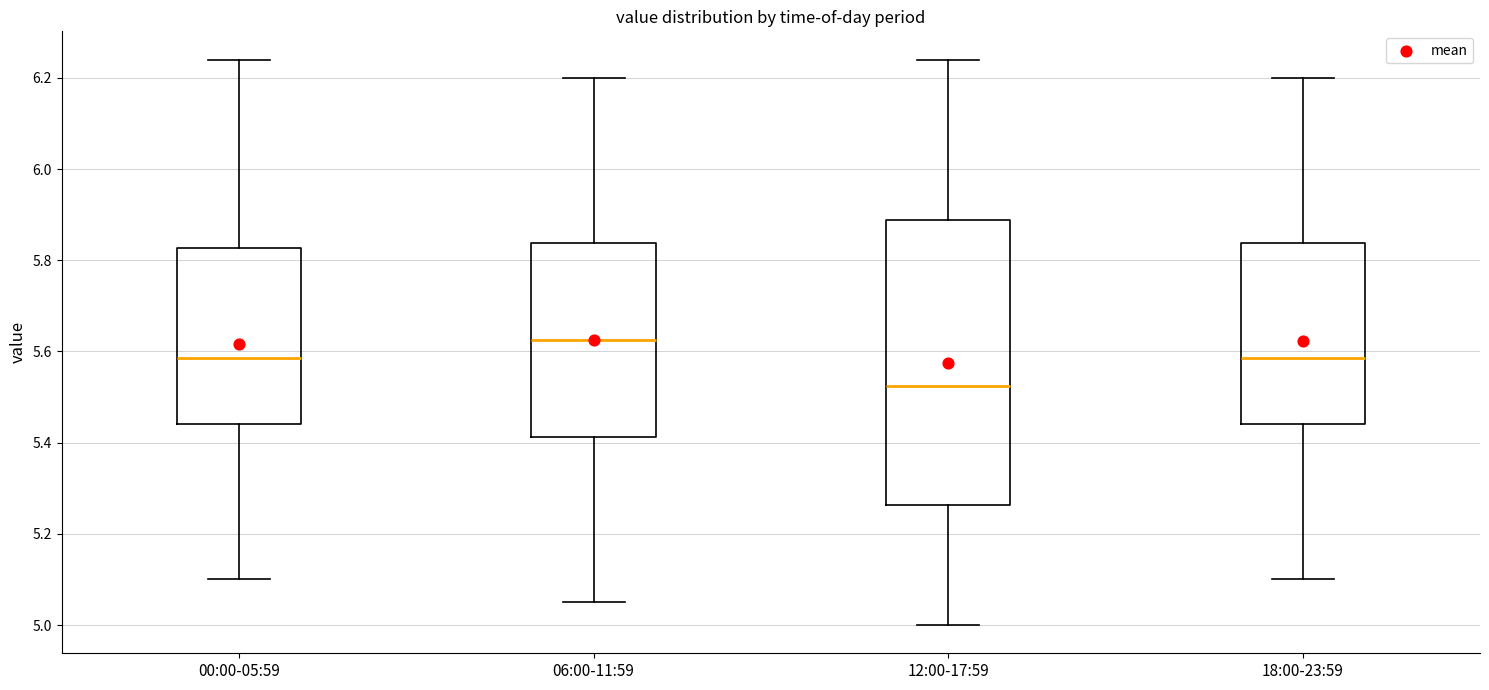

Reading left to right, transcribe this box plot: for each box, give where its median line is, the range the box spans, and where its two whiskers end, as read against the y-axis. The values are not printed on the chart, so give them approximately, as read against the axis.

00:00-05:59: median 5.58, box 5.44 to 5.82, whiskers 5.10 to 6.24
06:00-11:59: median 5.62, box 5.42 to 5.84, whiskers 5.06 to 6.20
12:00-17:59: median 5.52, box 5.26 to 5.88, whiskers 5.00 to 6.24
18:00-23:59: median 5.58, box 5.44 to 5.84, whiskers 5.10 to 6.20